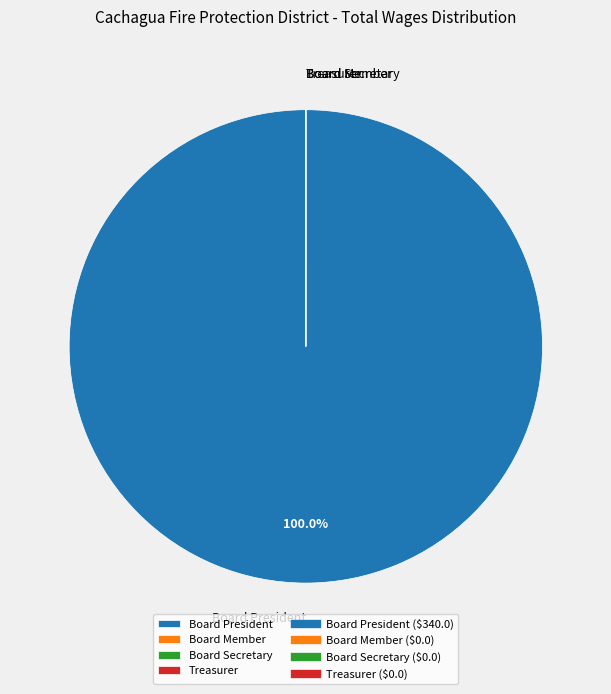

What is the largest slice in the pie chart?

Board President